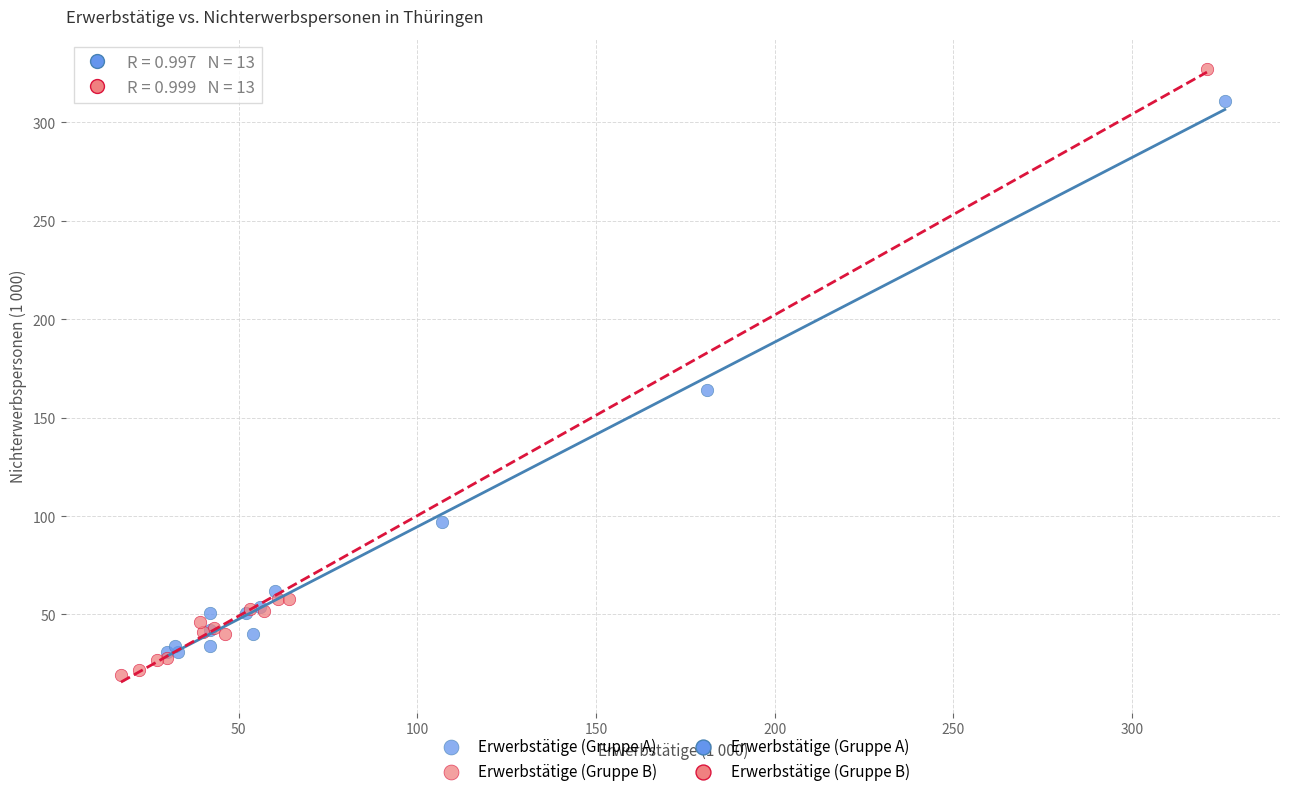

Which series has the largest Y range (max minus min)?

Erwerbstätige (Gruppe B)